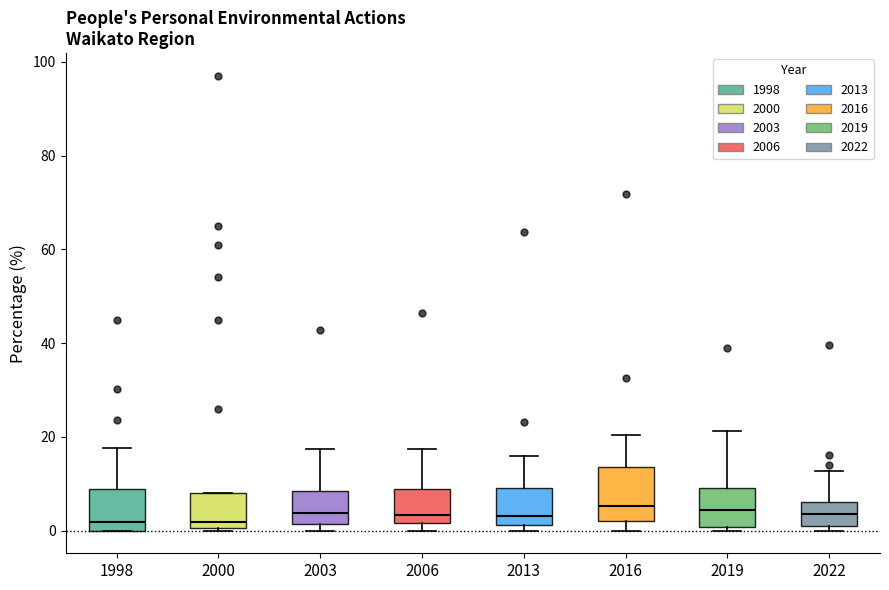

Reading left to right, read every box against the y-axis: the position of its median line, the range the box covers, and the ends of its whiskers. The values are not printed on the chart, so give them approximately, as read against the axis.

1998: median 2, box 0 to 8, whiskers 0 to 18
2000: median 2, box 0 to 8, whiskers 0 to 8
2003: median 4, box 2 to 8, whiskers 0 to 18
2006: median 4, box 2 to 8, whiskers 0 to 18
2013: median 4, box 2 to 10, whiskers 0 to 16
2016: median 6, box 2 to 14, whiskers 0 to 20
2019: median 4, box 0 to 10, whiskers 0 (just below the box's lower edge) to 22
2022: median 4, box 2 to 6, whiskers 0 to 12